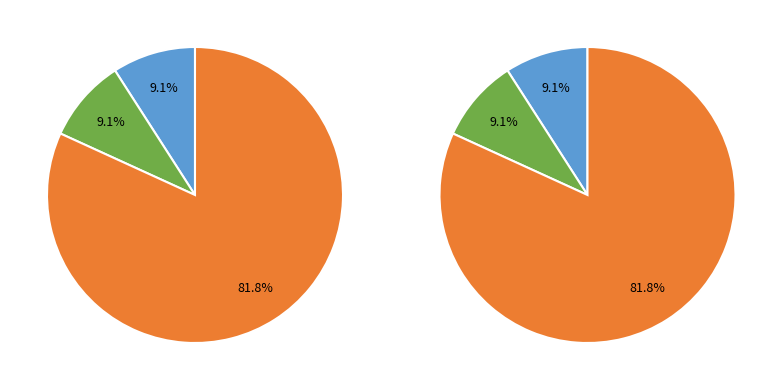

Is there any slice that represents more than half of the pie?

Yes